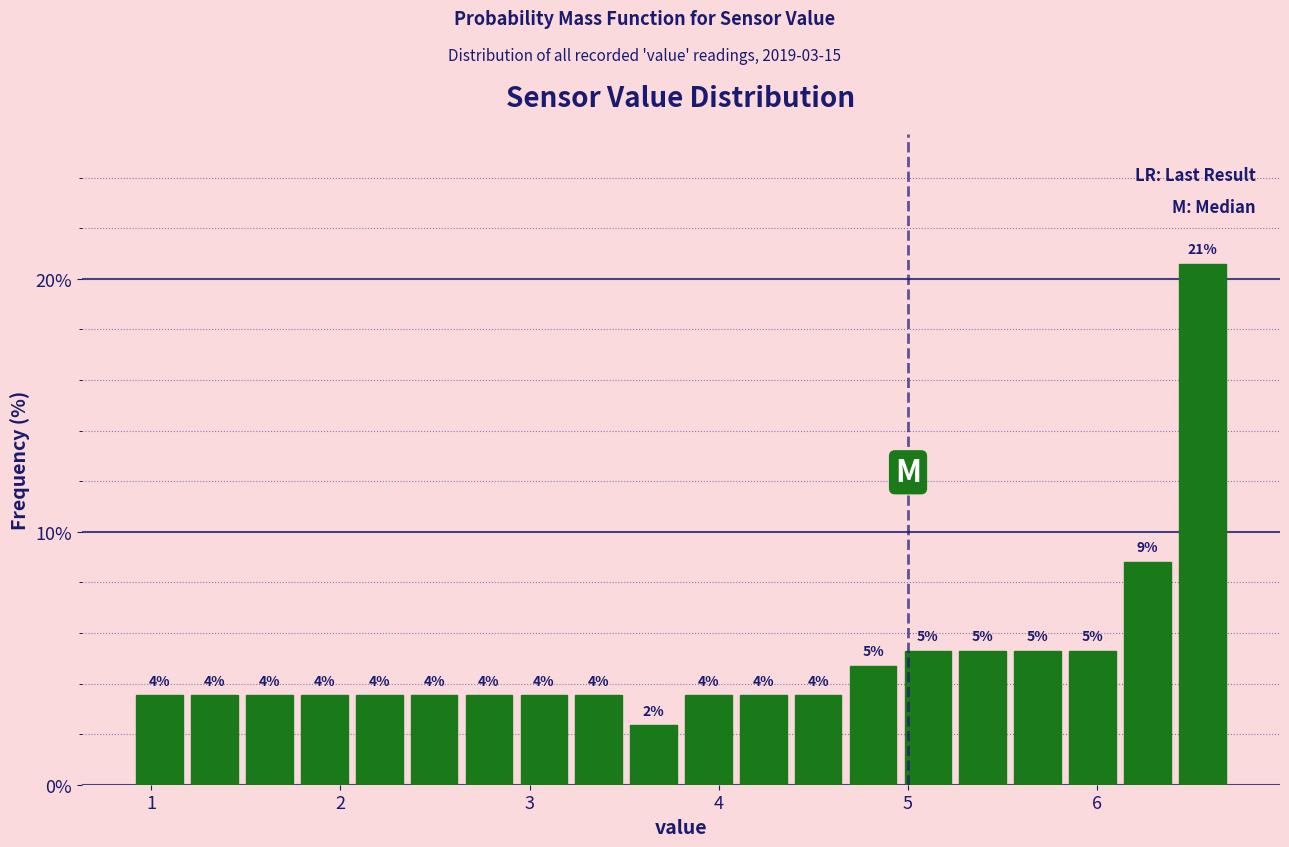

Read against the x-axis, roughly where is the centre of the tallest bar?

6.6